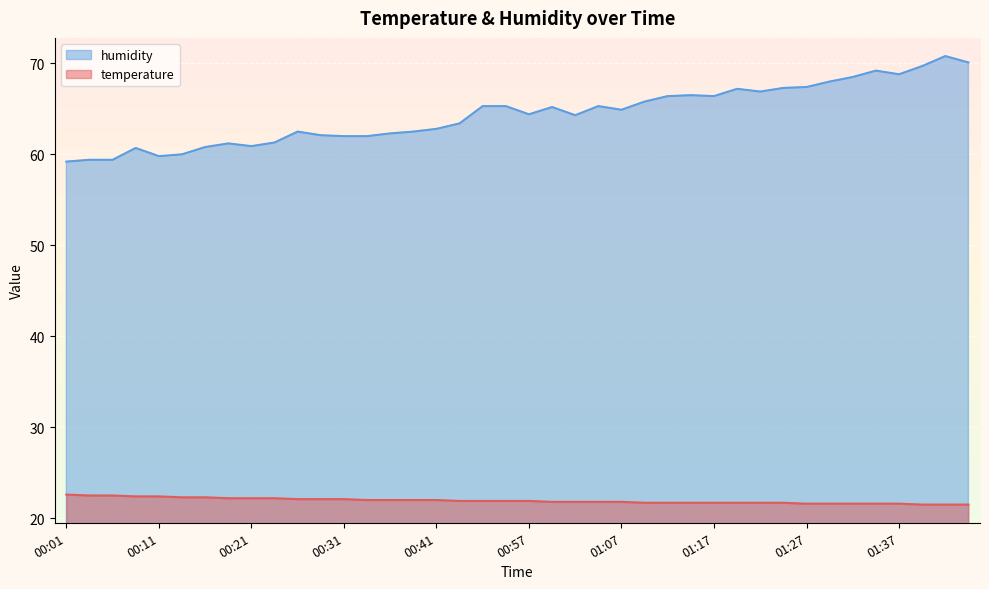

True or false: temperature and humidity cross at least once.

False